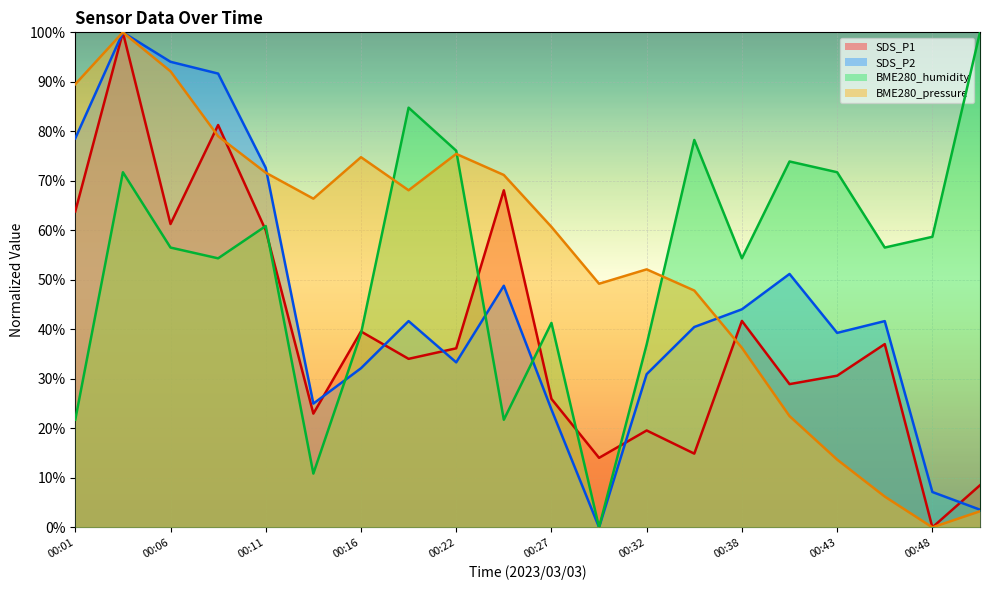

What is the total value across all series at 00:14?

125.2